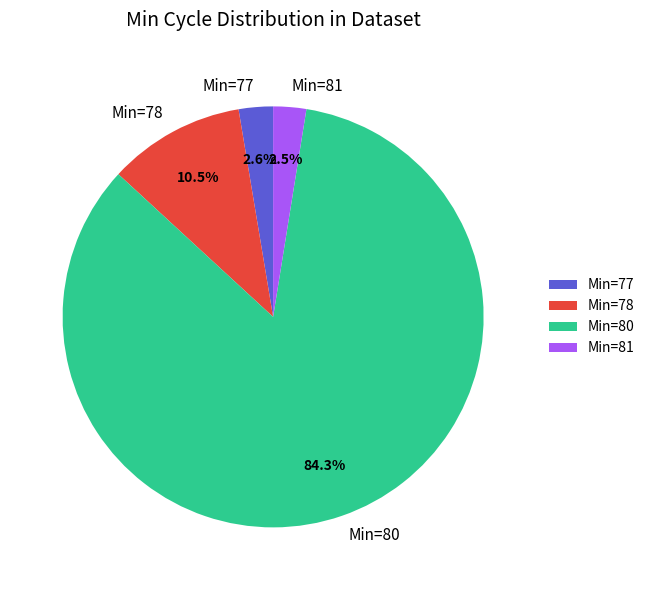

Does Min=80 represent more than half of the total?

Yes